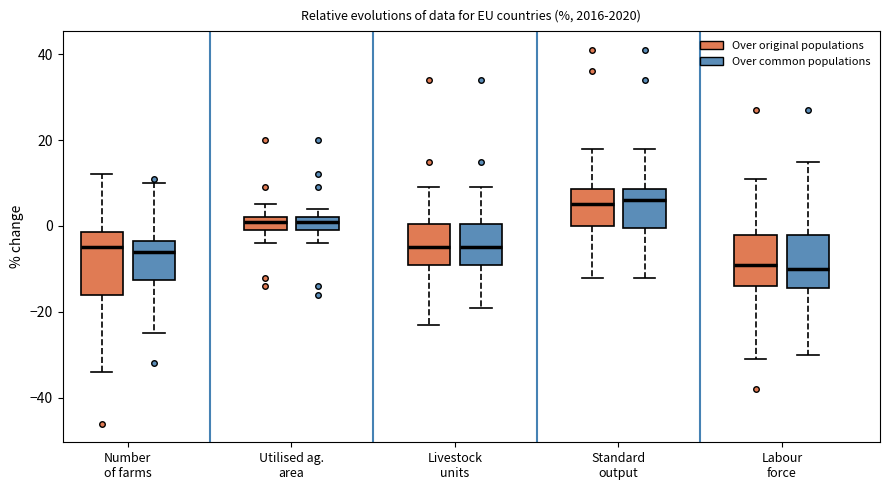

Where does the median line of the box for Livestock units (Over common populations) sit on the y-axis? The values are not printed on the chart, so give them approximately, as read against the axis.

-4